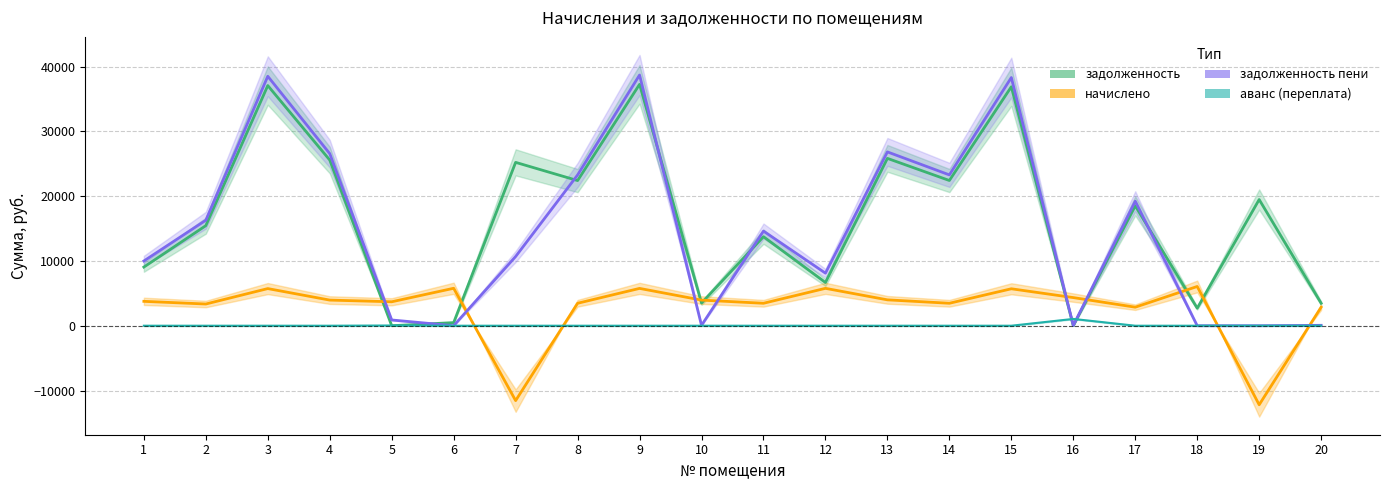

Does the chart have visible grid lines?

Yes